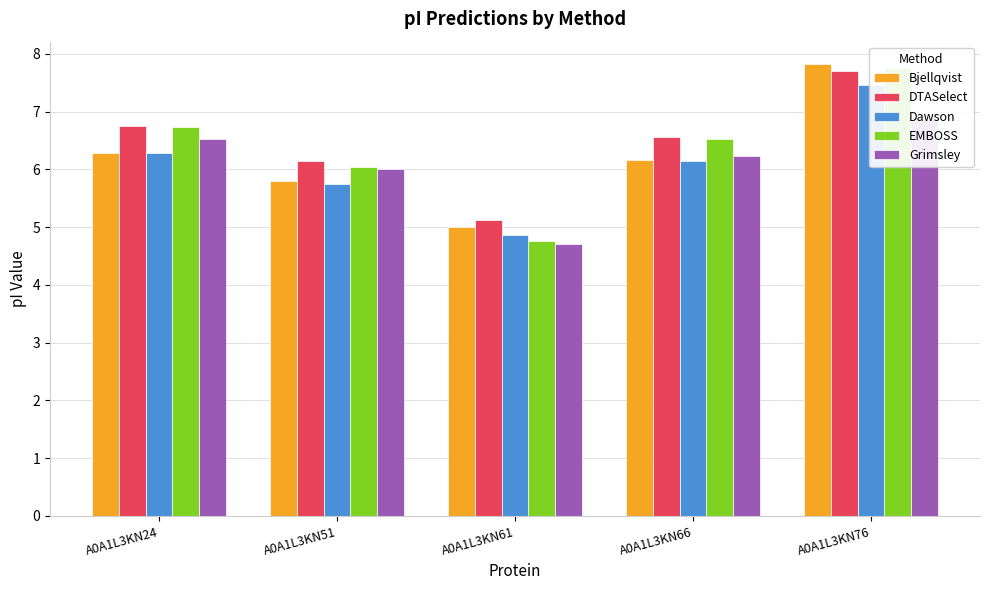

Which series has the largest total across all categories?

DTASelect